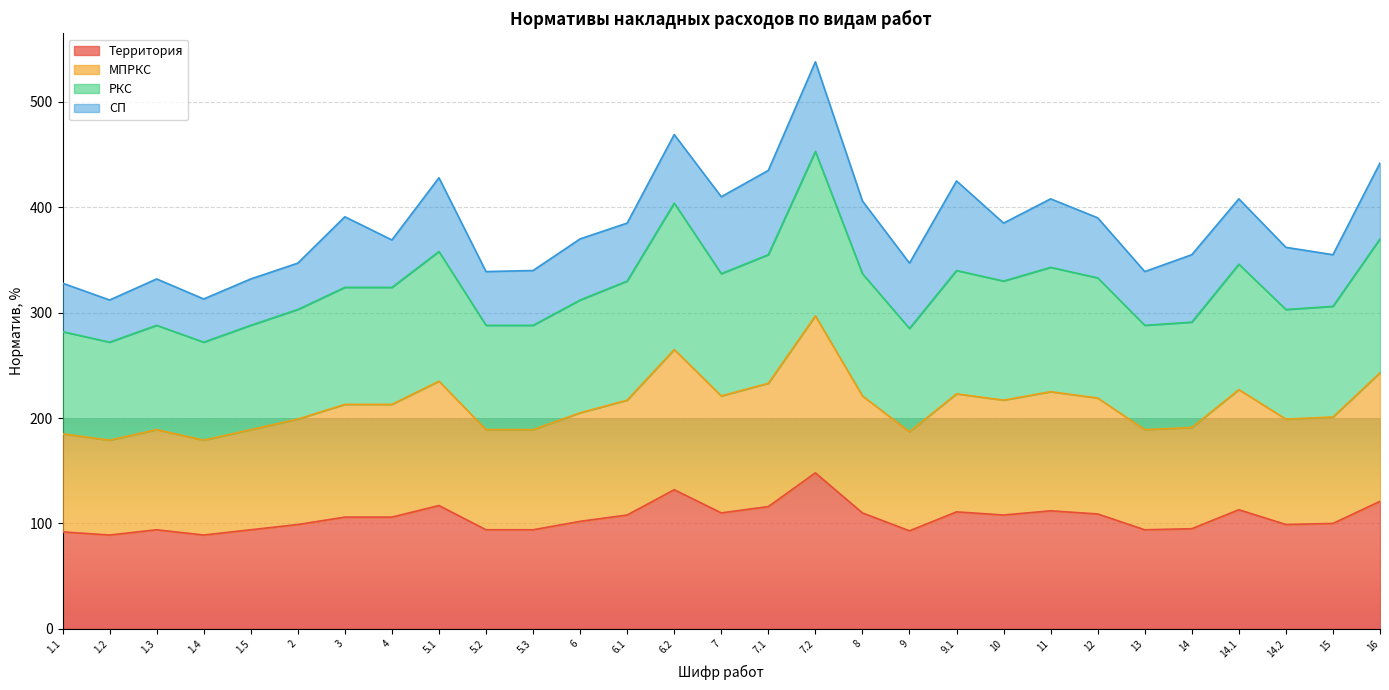

Which series has the largest range (max minus min)?

РКС